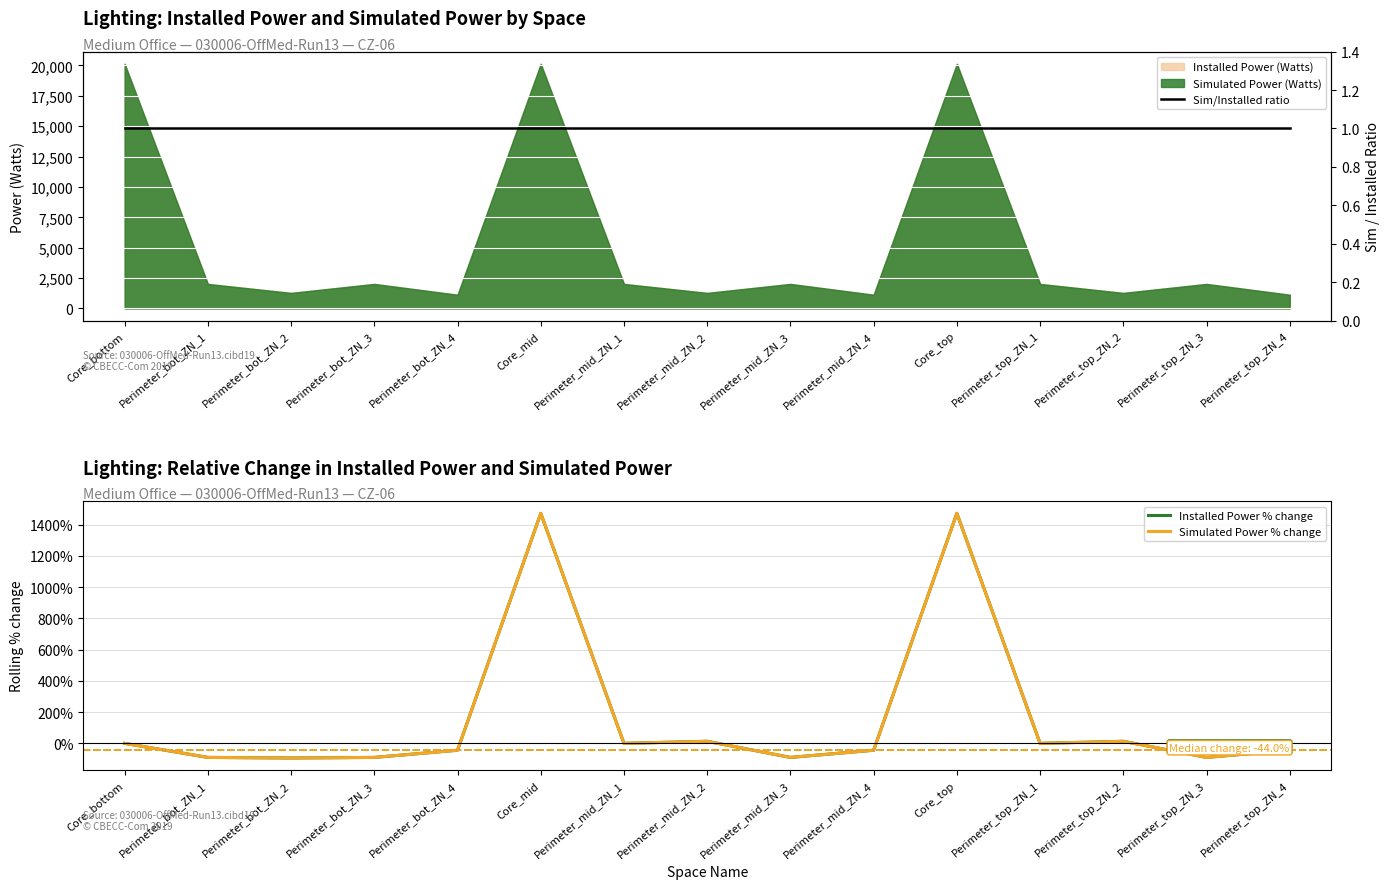

What is the difference between the maximum and minimum values in the Simulated Power % change series?

1566.1